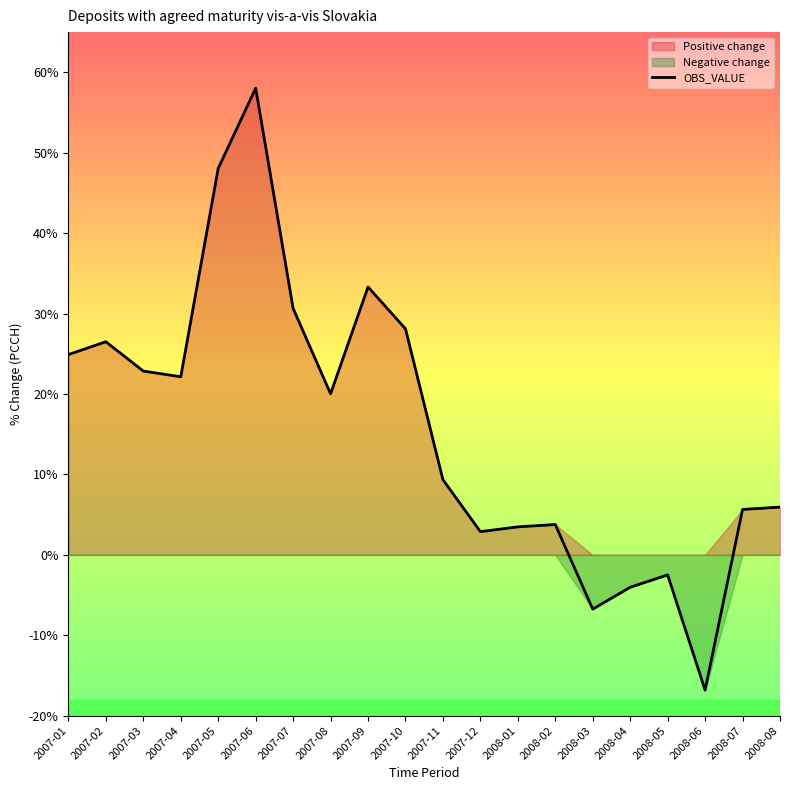

How many lines are shown in the chart?

1